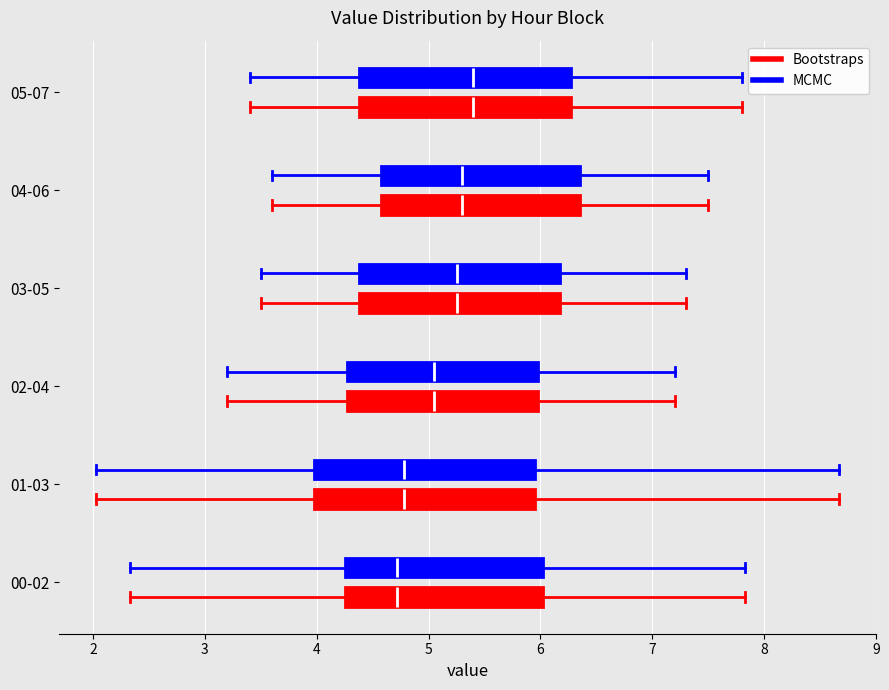

Reading bottom to top, read every box against the x-axis: the position of its median line, the range the box covers, and the ends of its whiskers. The values are not printed on the chart, so give them approximately, as read against the axis.

00-02 (Bootstraps): median 4.7, box 4.3 to 6.0, whiskers 2.3 to 7.8
00-02 (MCMC): median 4.7, box 4.3 to 6.0, whiskers 2.3 to 7.8
01-03 (Bootstraps): median 4.8, box 4.0 to 6.0, whiskers 2.0 to 8.7
01-03 (MCMC): median 4.8, box 4.0 to 6.0, whiskers 2.0 to 8.7
02-04 (Bootstraps): median 5.1, box 4.3 to 6.0, whiskers 3.2 to 7.2
02-04 (MCMC): median 5.1, box 4.3 to 6.0, whiskers 3.2 to 7.2
03-05 (Bootstraps): median 5.3, box 4.4 to 6.2, whiskers 3.5 to 7.3
03-05 (MCMC): median 5.3, box 4.4 to 6.2, whiskers 3.5 to 7.3
04-06 (Bootstraps): median 5.3, box 4.6 to 6.4, whiskers 3.6 to 7.5
04-06 (MCMC): median 5.3, box 4.6 to 6.4, whiskers 3.6 to 7.5
05-07 (Bootstraps): median 5.4, box 4.4 to 6.3, whiskers 3.4 to 7.8
05-07 (MCMC): median 5.4, box 4.4 to 6.3, whiskers 3.4 to 7.8